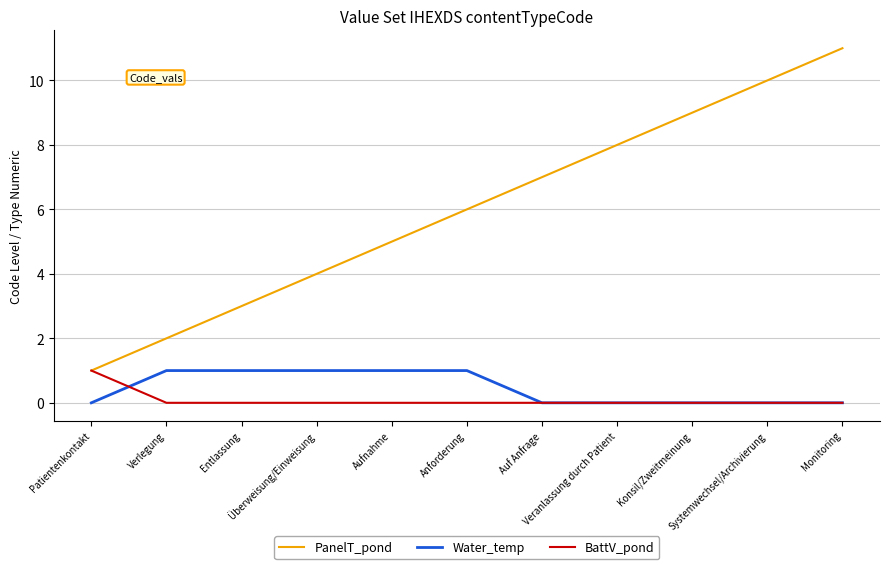

What is the maximum value shown in the chart?

11